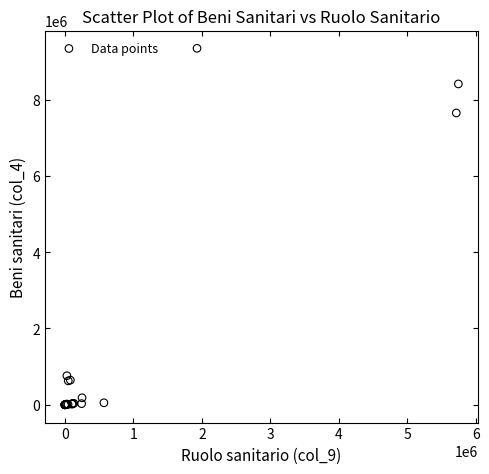

What Y value in the scatter plot is closest to 4672921?

7650710.5